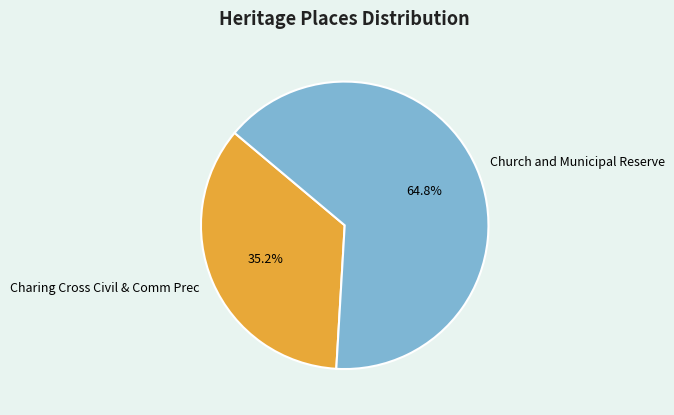

Combined, do Church and Municipal Reserve and Charing Cross Civil & Comm Prec account for over 50%?

Yes